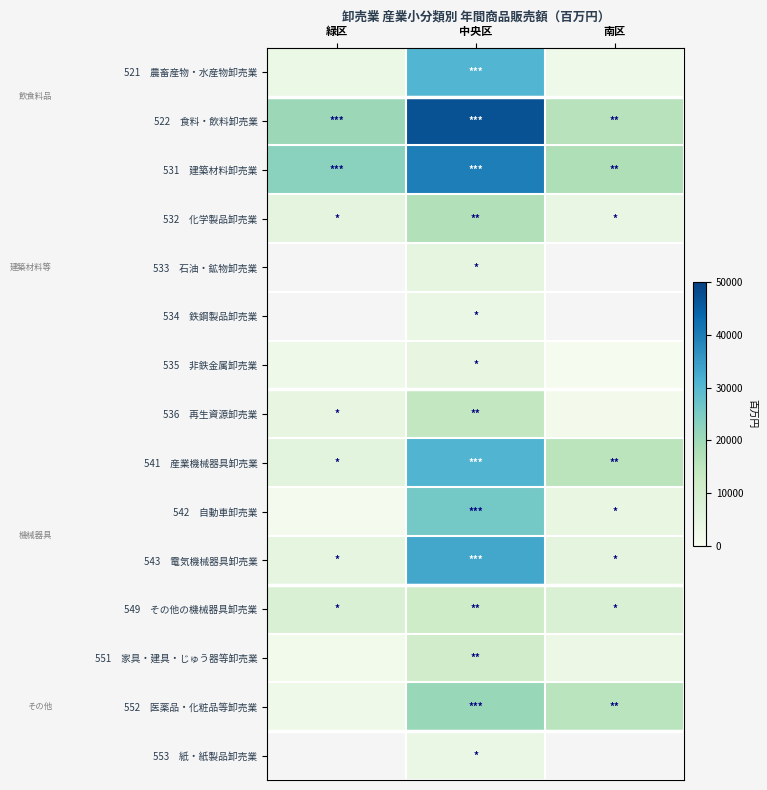

At 緑区, list the series in order from smallest to largest.

542 自動車卸売業, 551 家具・建具・じゅう器等卸売業, 552 医薬品・化粧品等卸売業, 535 非鉄金属卸売業, 521 農畜産物・水産物卸売業, 536 再生資源卸売業, 543 電気機械器具卸売業, 532 化学製品卸売業, 541 産業機械器具卸売業, 549 その他の機械器具卸売業, 522 食料・飲料卸売業, 531 建築材料卸売業, 533 石油・鉱物卸売業, 534 鉄鋼製品卸売業, 553 紙・紙製品卸売業